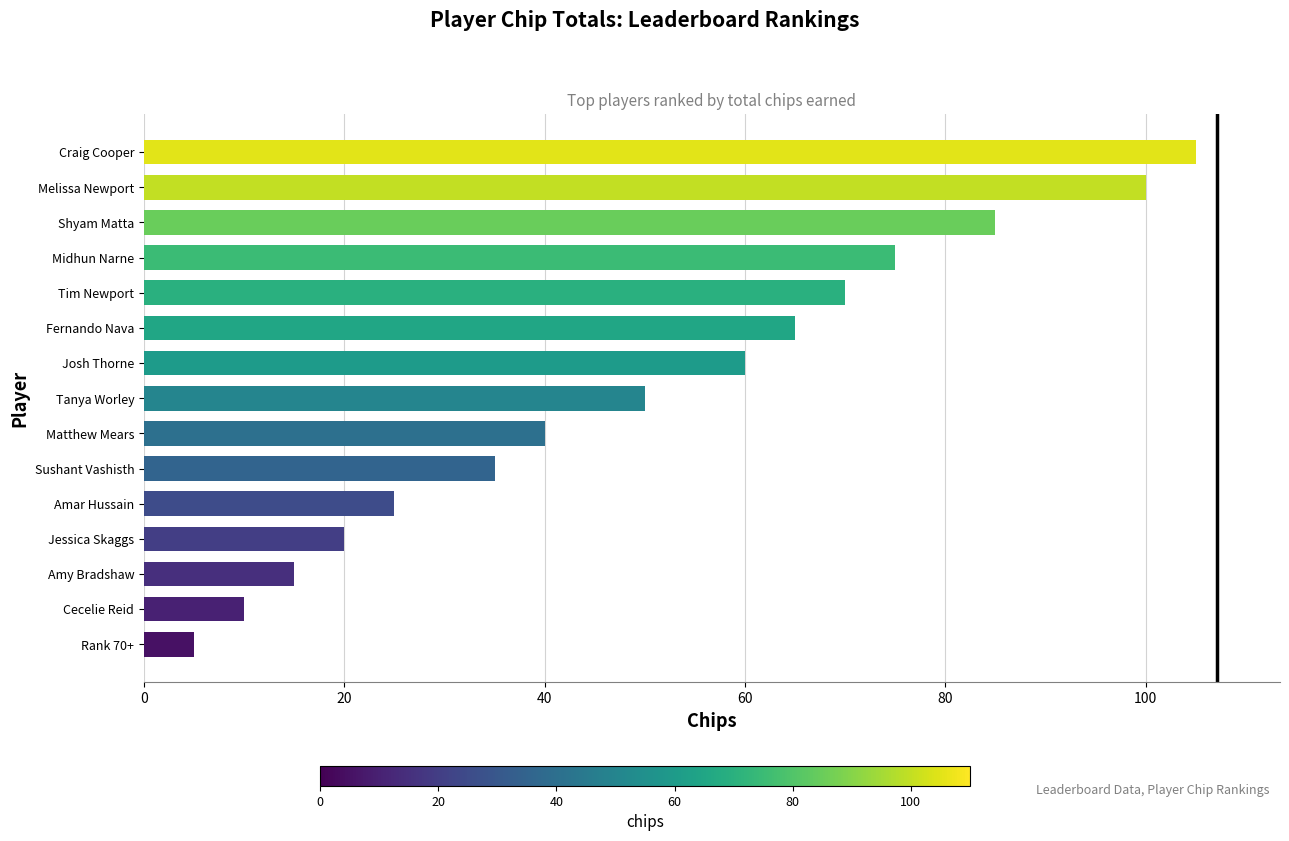

How many categories are shown in the chart?

15